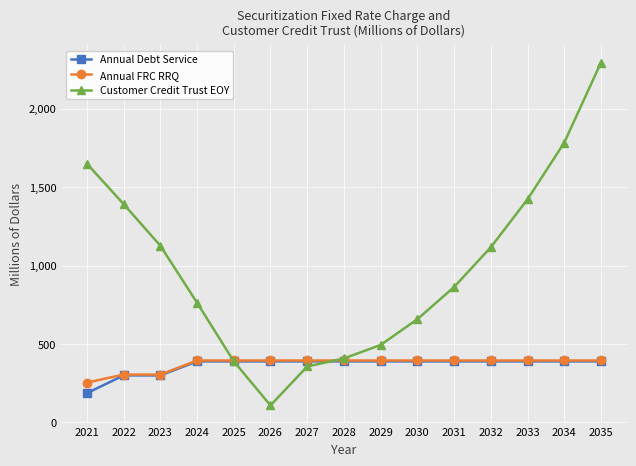

What is the difference between the maximum and minimum values in the Customer Credit Trust EOY series?

2185.0